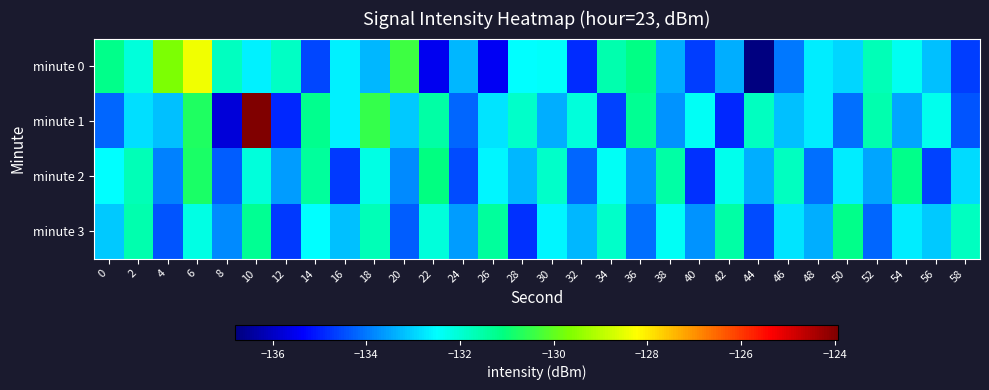

Which series has the largest total across all categories?

minute 1